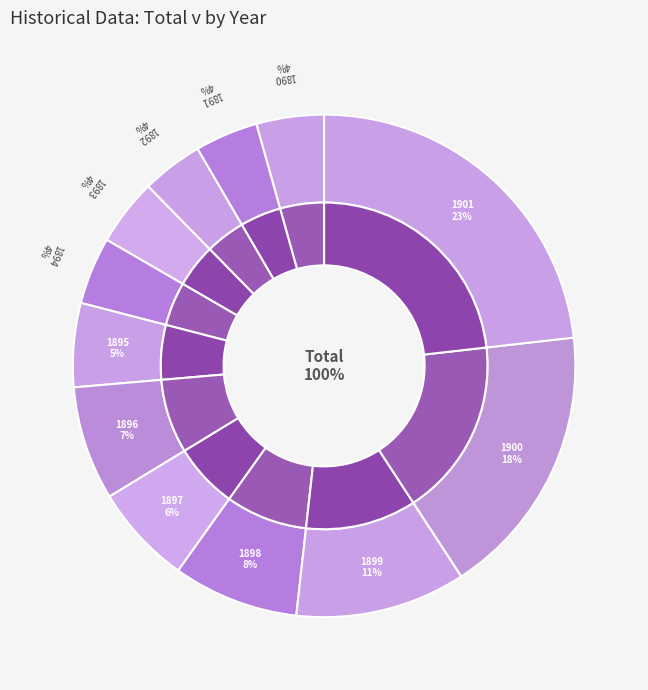

True or false: 1899 accounts for 2% of the total.

False